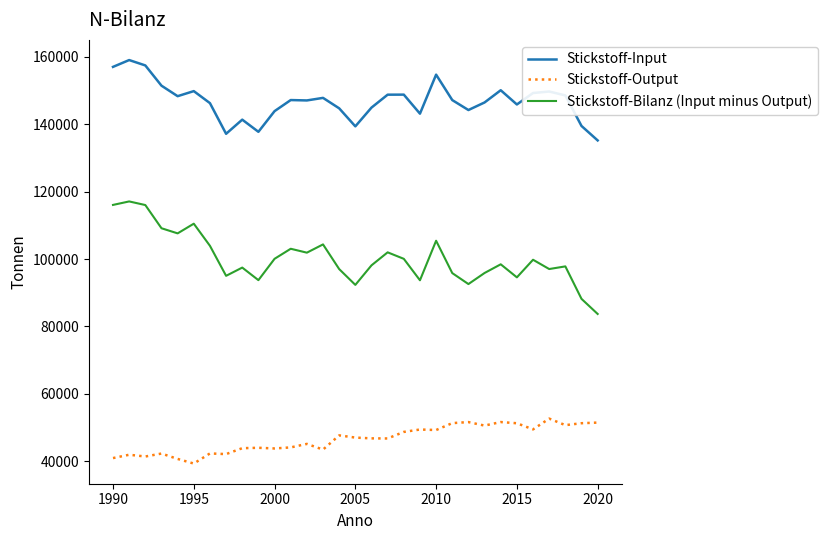

Which series has the largest total across all categories?

Stickstoff-Input